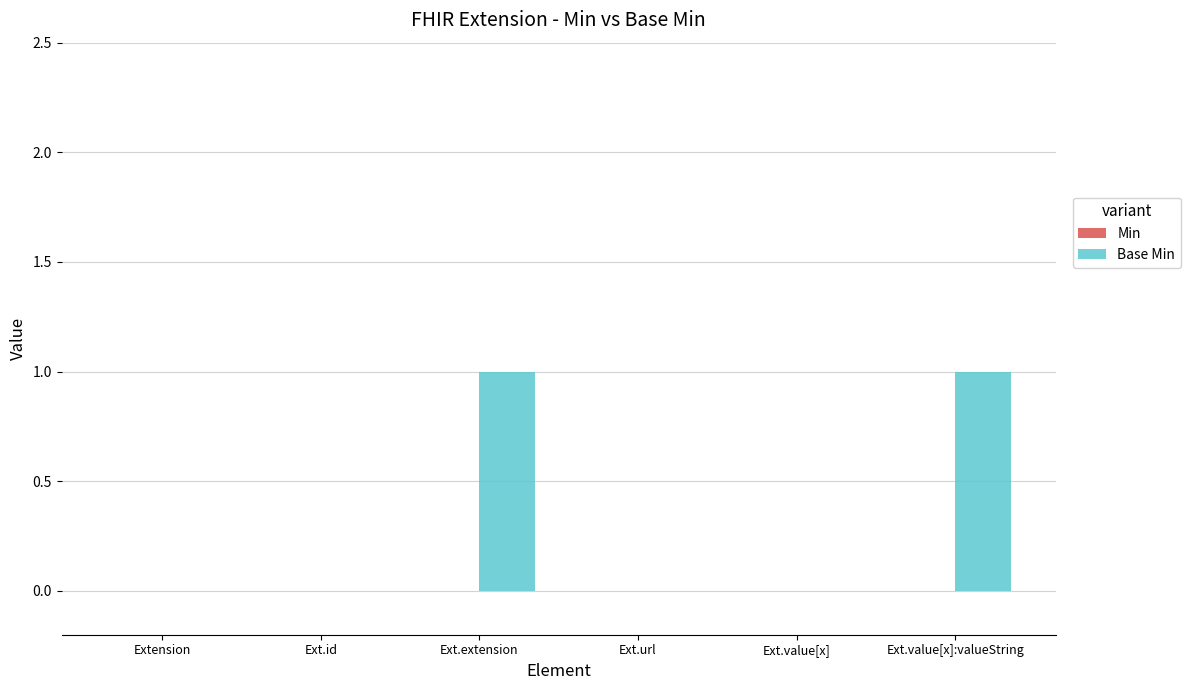

True or false: the data shows 1 at Ext.value[x]:valueString.

True